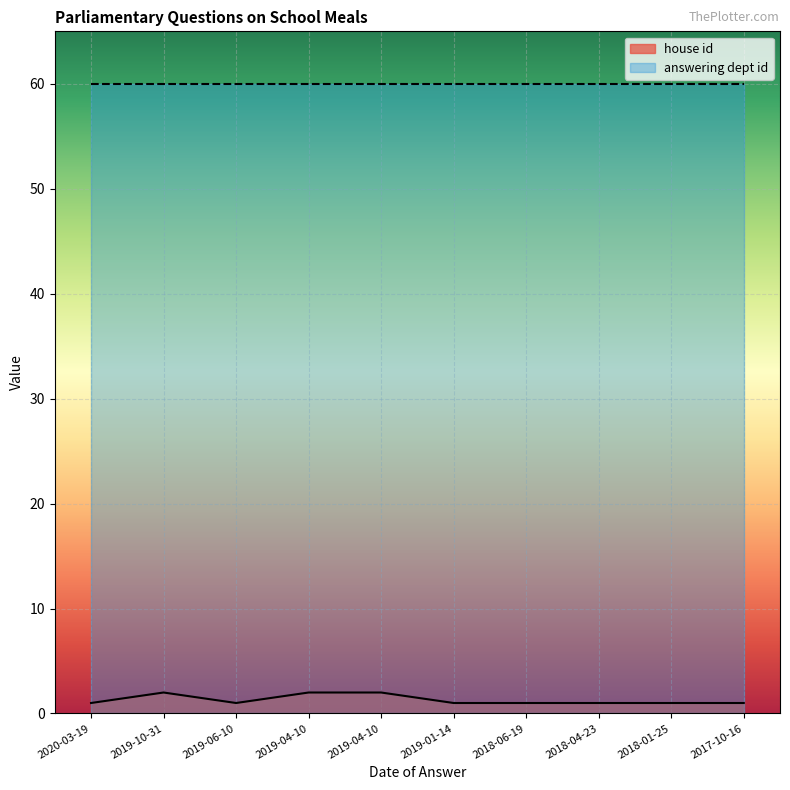

True or false: the data has more than 2 interior local peaks.

False